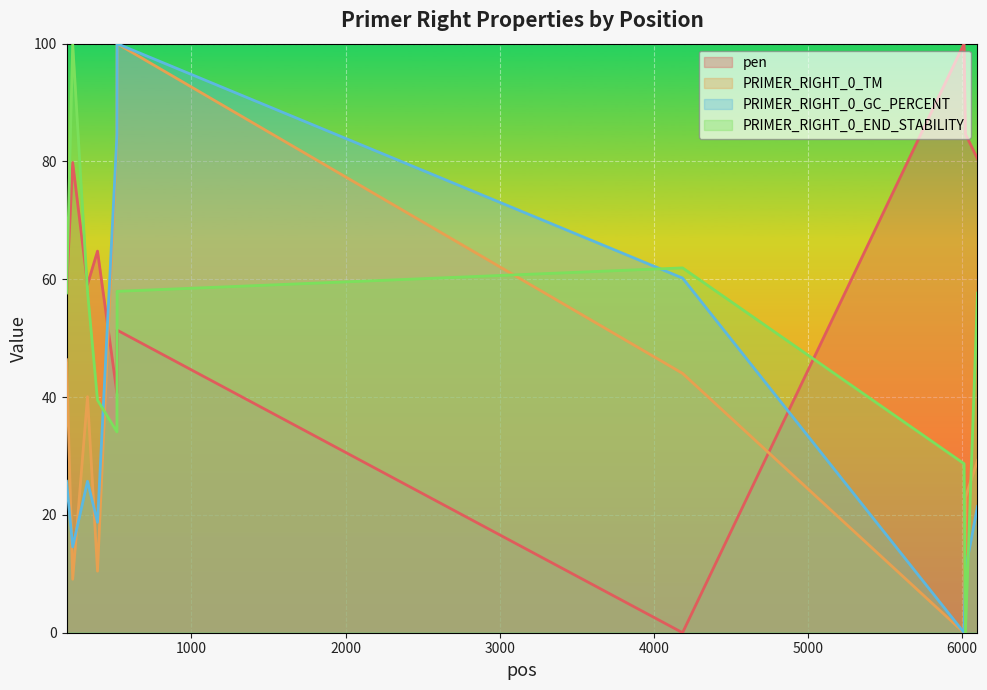

How many data points does each series have?

10